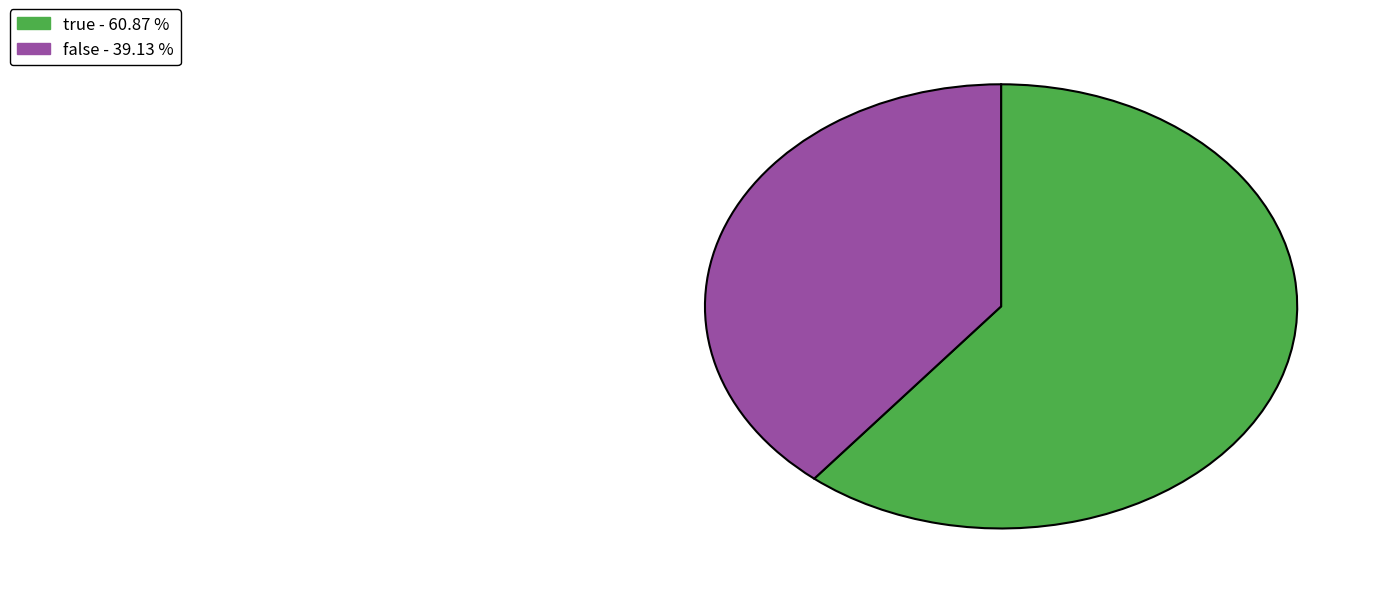

True or false: false accounts for 28% of the total.

False